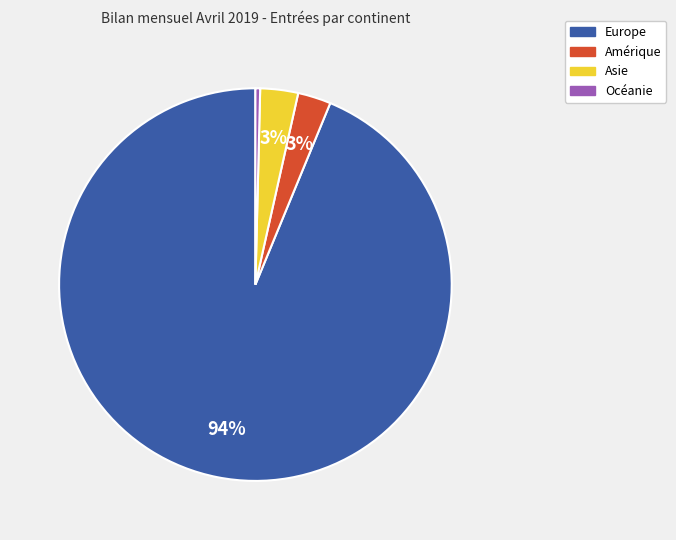

Is there a majority slice in this chart?

Yes